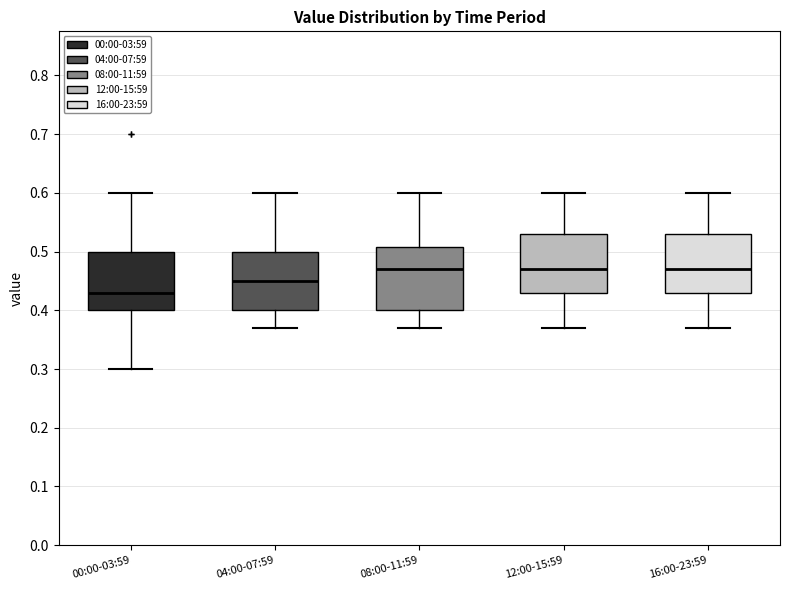

Reading left to right, read every box against the y-axis: the position of its median line, the range the box covers, and the ends of its whiskers. The values are not printed on the chart, so give them approximately, as read against the axis.

00:00-03:59: median 0.43, box 0.40 to 0.50, whiskers 0.30 to 0.60
04:00-07:59: median 0.45, box 0.40 to 0.50, whiskers 0.37 to 0.60
08:00-11:59: median 0.47, box 0.40 to 0.51, whiskers 0.37 to 0.60
12:00-15:59: median 0.47, box 0.43 to 0.53, whiskers 0.37 to 0.60
16:00-23:59: median 0.47, box 0.43 to 0.53, whiskers 0.37 to 0.60